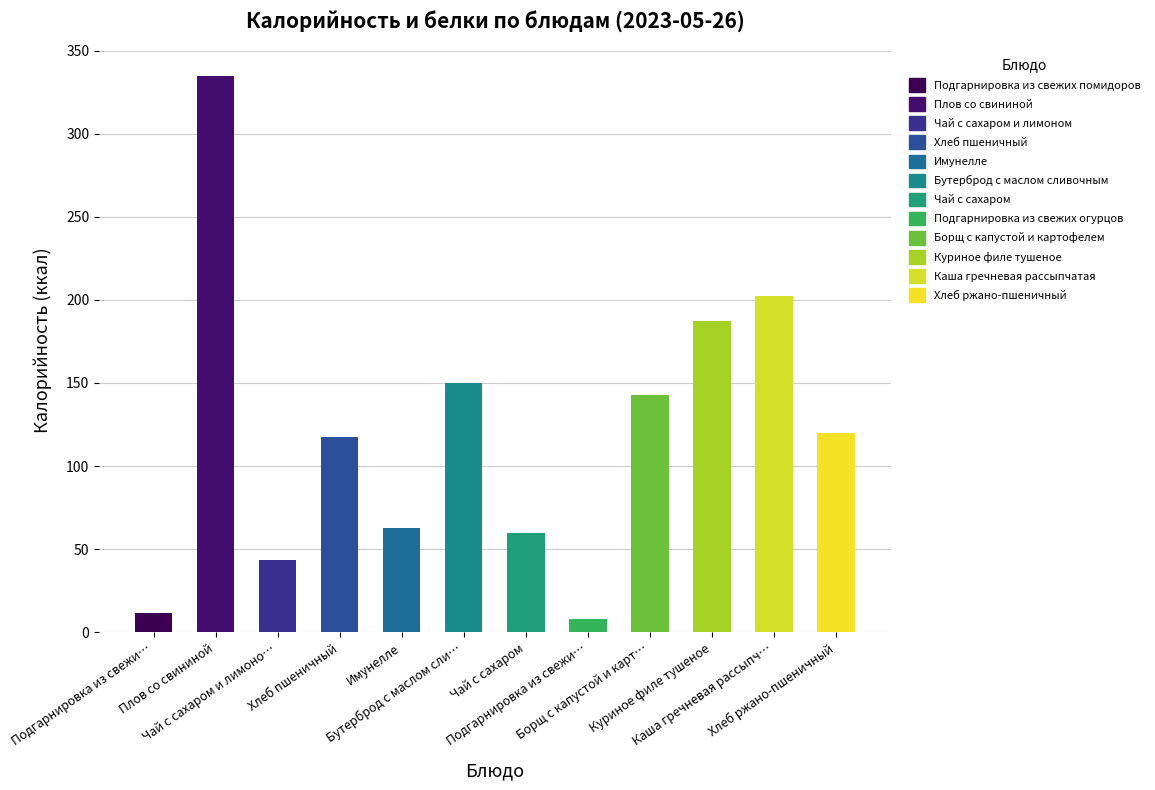

How many categories are shown in the chart?

12